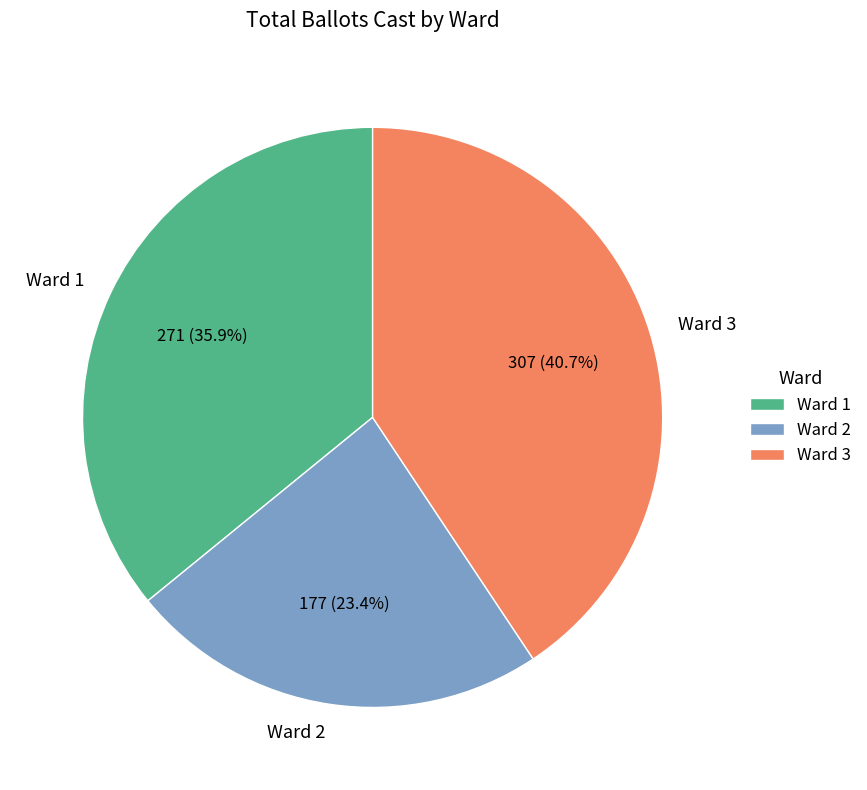

Is there a majority slice in this chart?

No